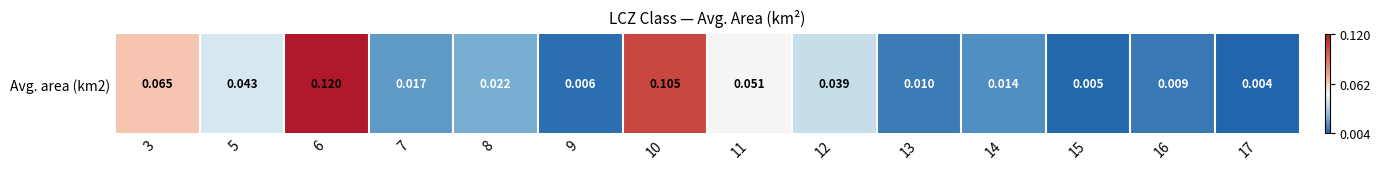

List the labels in order of value, largest first.

6, 10, 3, 11, 5, 12, 8, 7, 14, 13, 16, 9, 15, 17